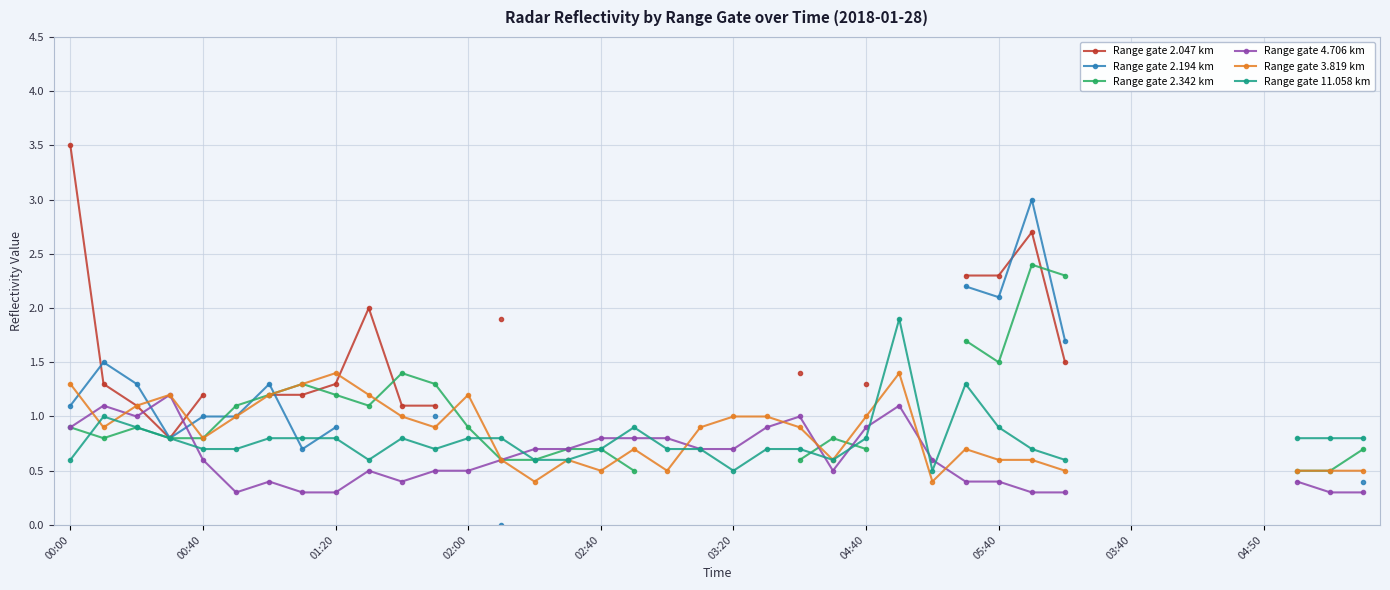

True or false: Range gate 11.058 km has a value of 0.2 at 03:20.

False